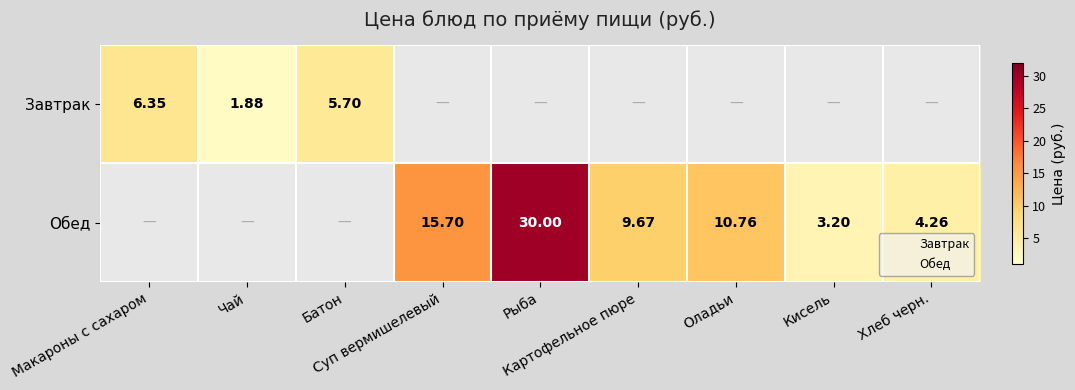

What is the sum of all Завтрак values?

13.9